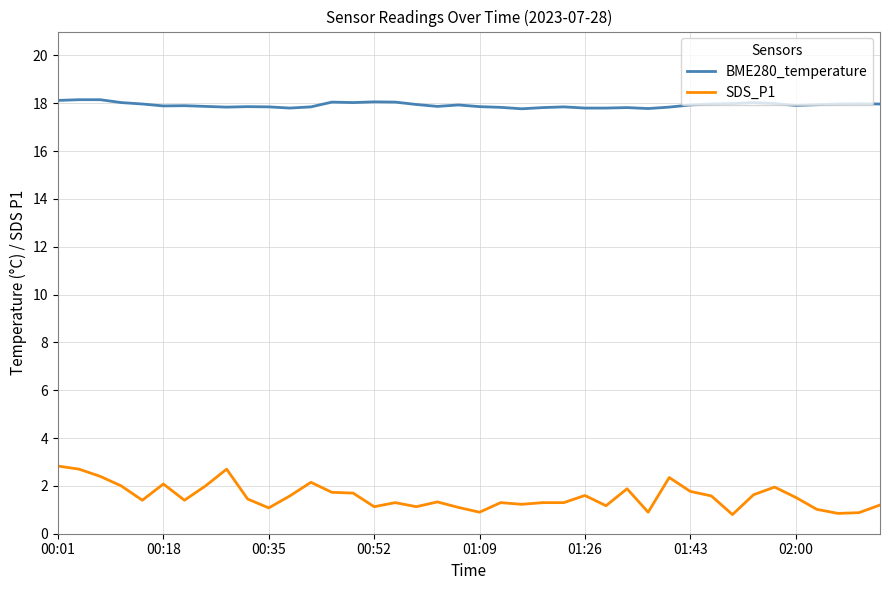

True or false: SDS_P1 has more than 0 points higher than both neighbors.

True